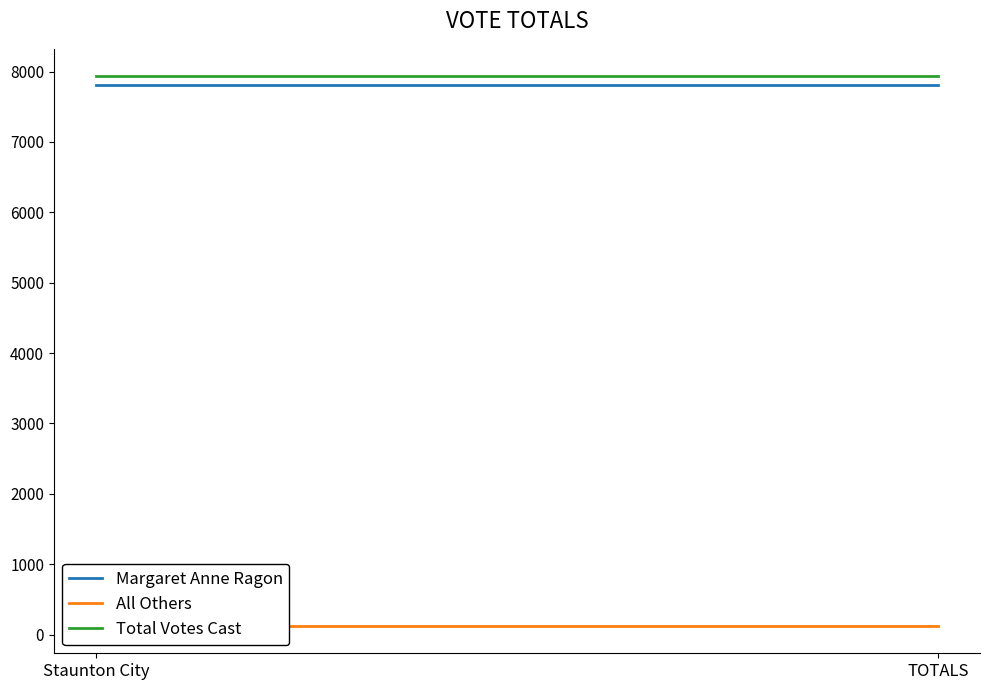

At which category is the sum across all series the highest?

Staunton City